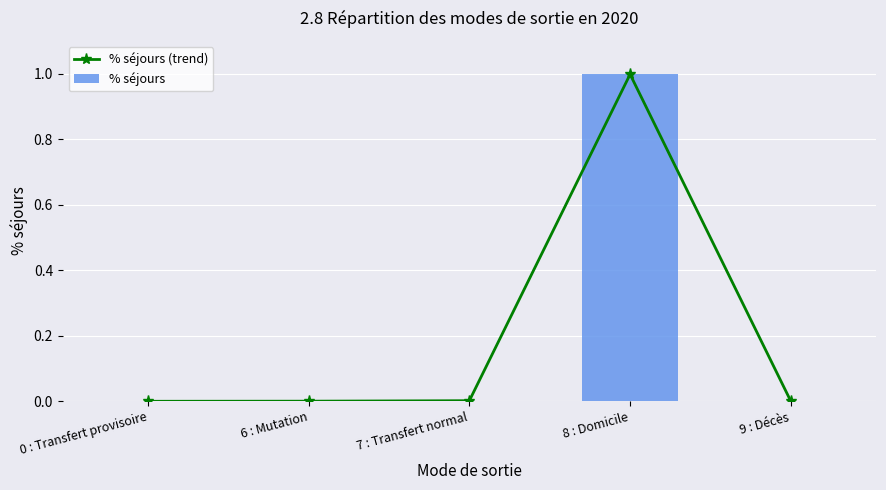

Reading left to right, what are all the values shown in this chart?

% séjours (trend): 0 : Transfert provisoire=0.0	6 : Mutation=0.0	7 : Transfert normal=0.0	8 : Domicile=1.0	9 : Décès=0.0
% séjours: 0 : Transfert provisoire=0.0	6 : Mutation=0.0	7 : Transfert normal=0.0	8 : Domicile=1.0	9 : Décès=0.0